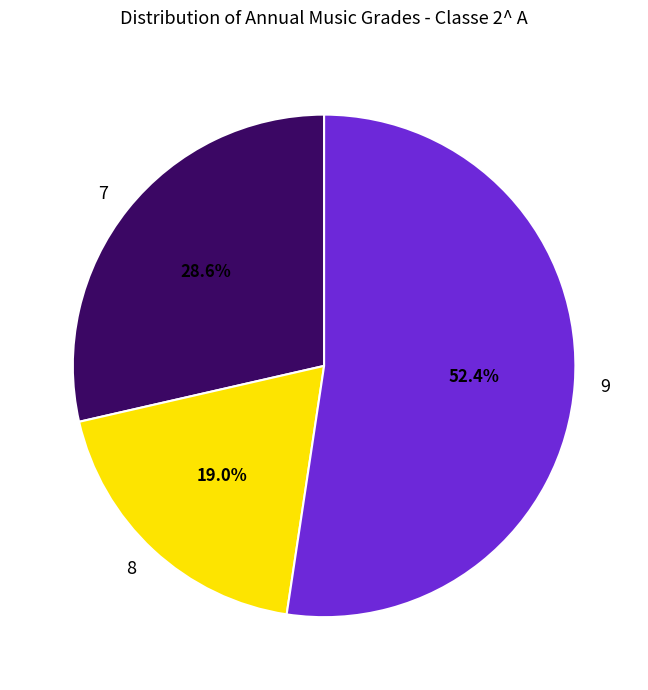

What portion of the pie excludes 9?

47.6%